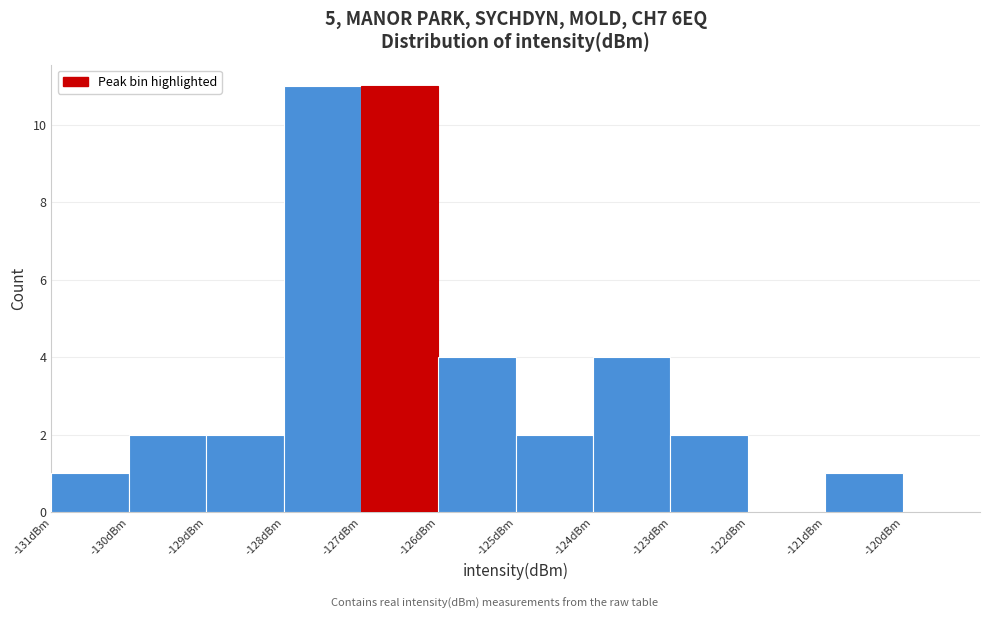

What is the height of the bar covering -126 to -125 on the x-axis? The values are not printed on the chart, so give them approximately, as read against the axis.

4